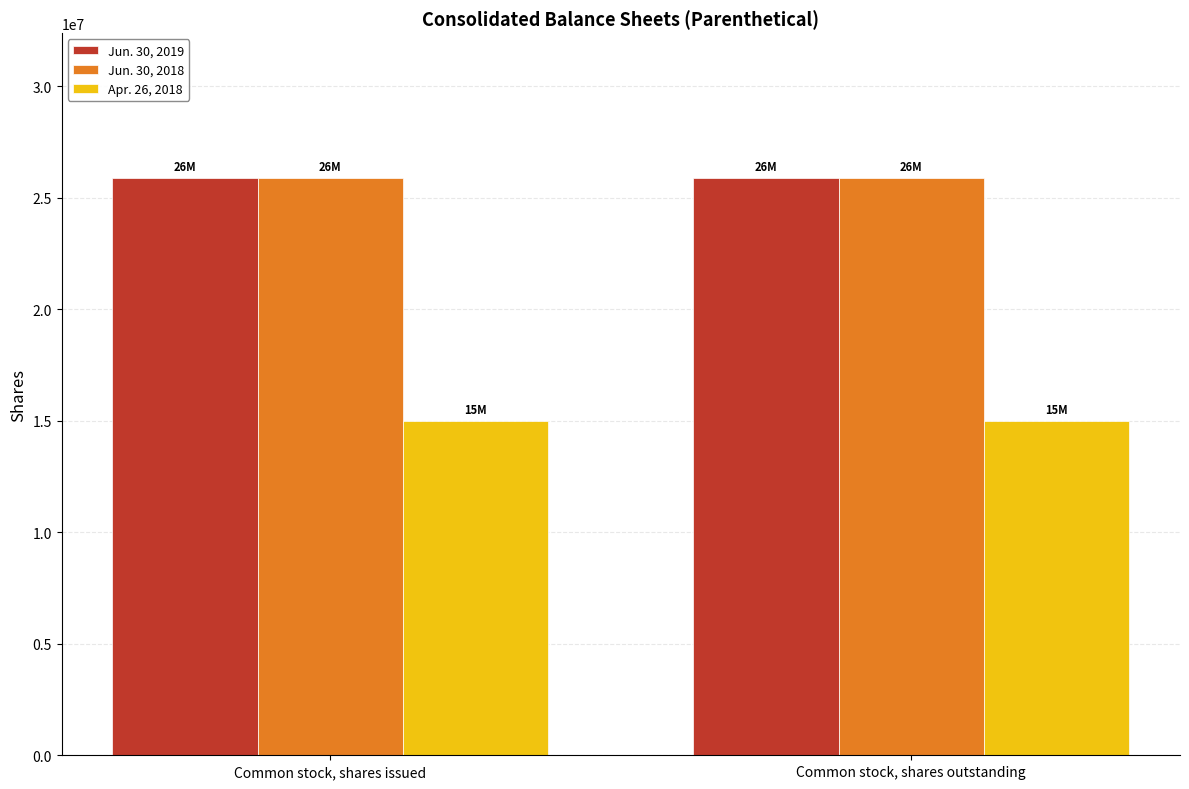

What is the maximum value for Jun. 30, 2019?

25913631